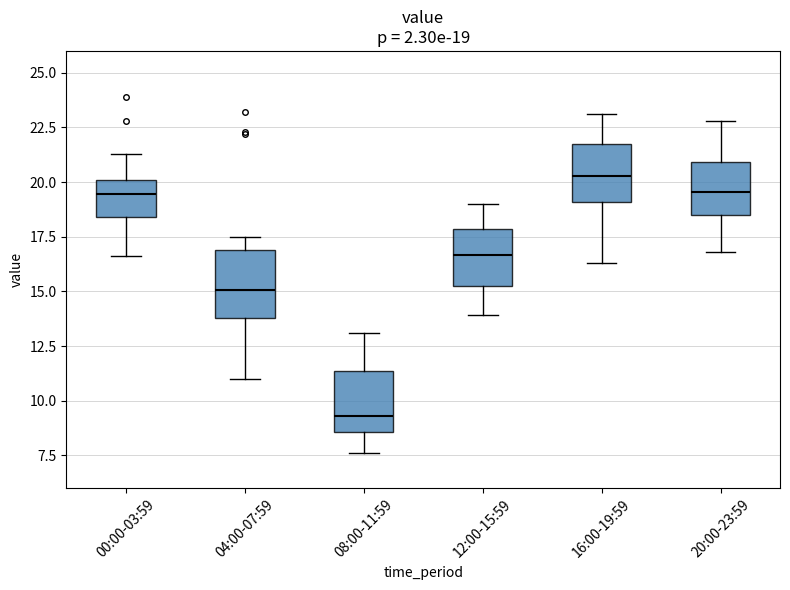

Which box's median line is the lowest?

08:00-11:59